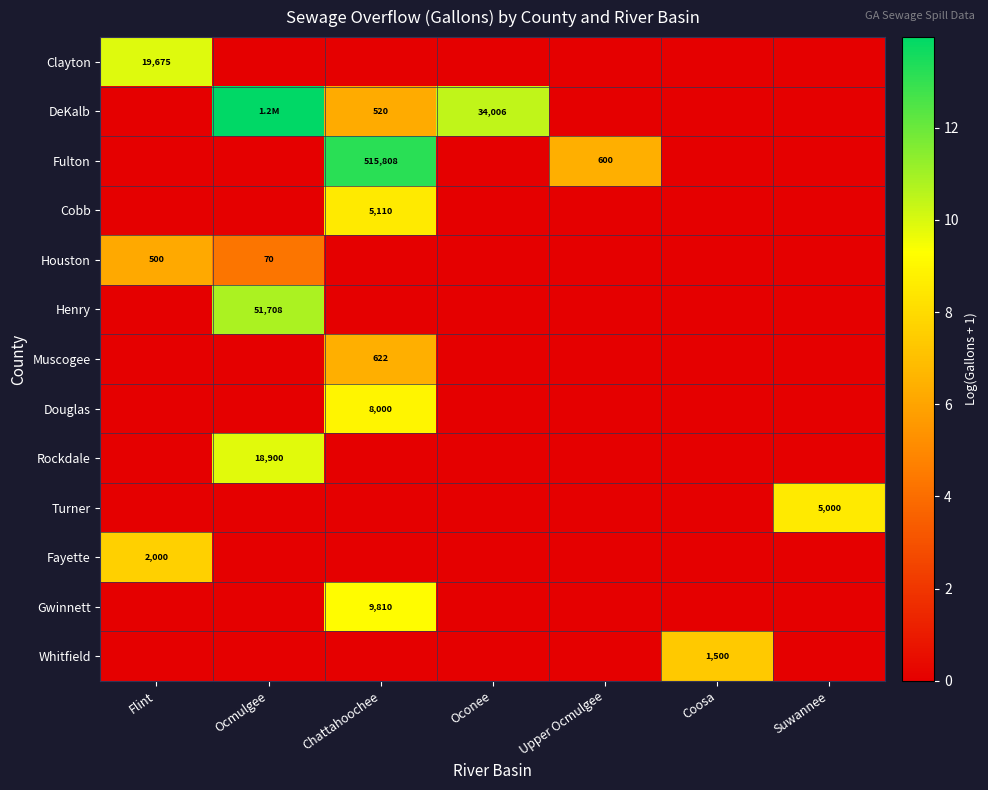

Which series has the largest total across all categories?

DeKalb